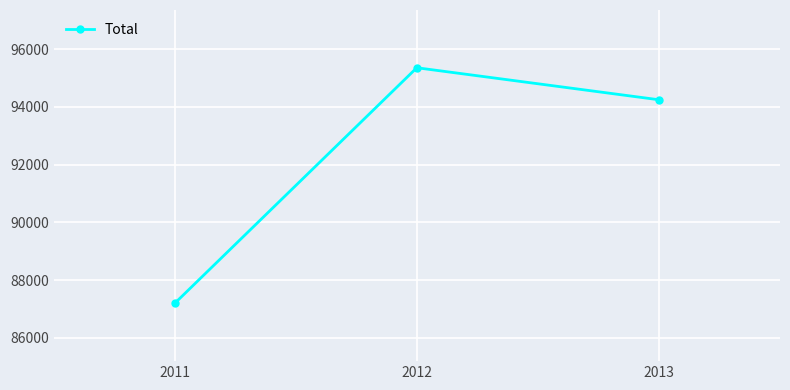

What is the maximum value shown in the chart?

95358